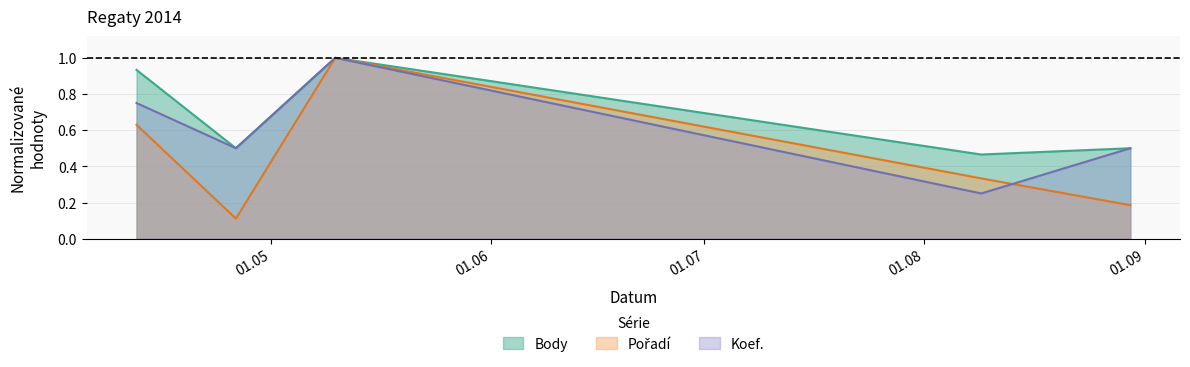

What is the maximum value shown in the chart?

1.0